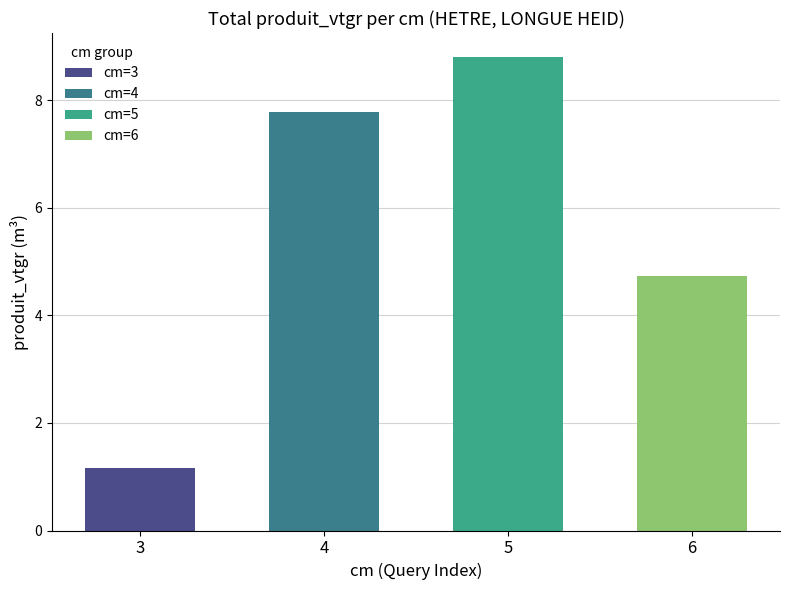

The value at 6 is 4.7. True or false?

True